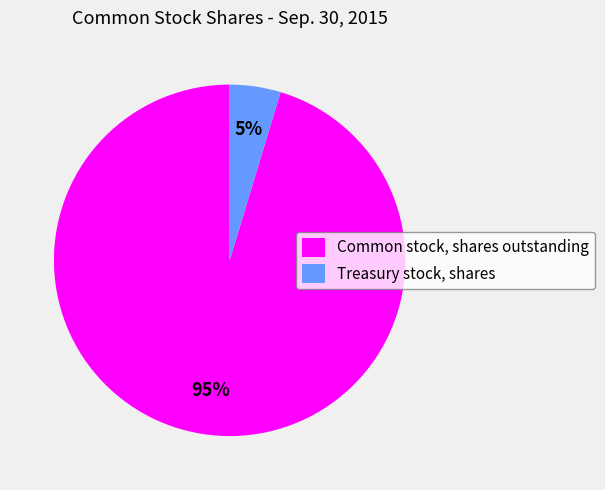

Combined, do Common stock, shares outstanding and Treasury stock, shares account for over 50%?

Yes